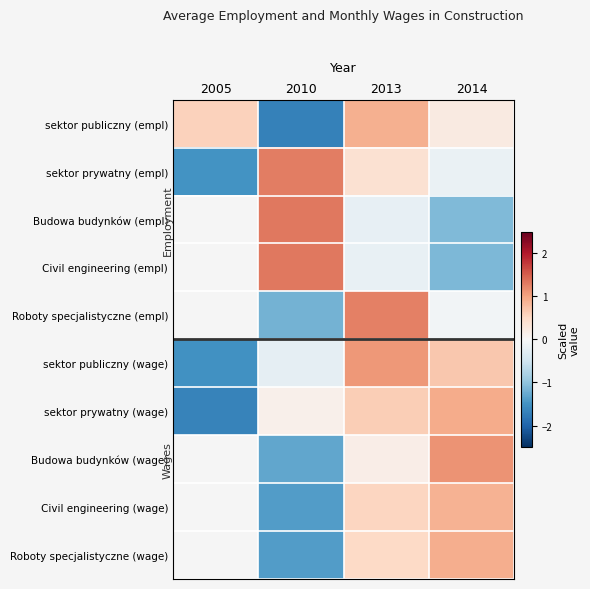

List the labels in order of sektor publiczny (wage) value, largest first.

2013, 2014, 2010, 2005